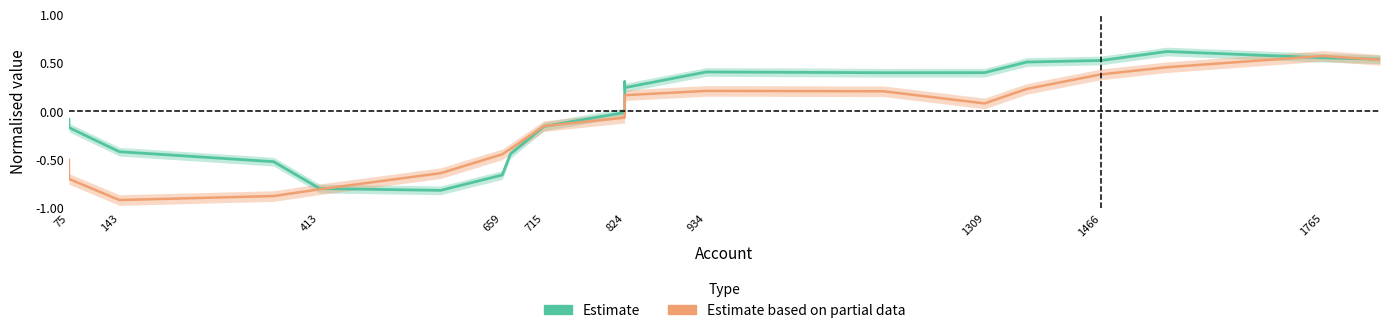

Reading right to left, what are all the values shown in this chart?

Estimate: 0.5	0.6	0.6	0.5	0.5	0.4	0.4	0.4	0.2	0.3	-0.0	-0.2	-0.4	-0.7	-0.8	-0.8	-0.5	-0.4	-0.2	-0.1
Estimate based on partial data: 0.5	0.6	0.5	0.4	0.2	0.1	0.2	0.2	0.2	0.1	-0.1	-0.2	-0.4	-0.4	-0.6	-0.8	-0.9	-0.9	-0.7	-0.5